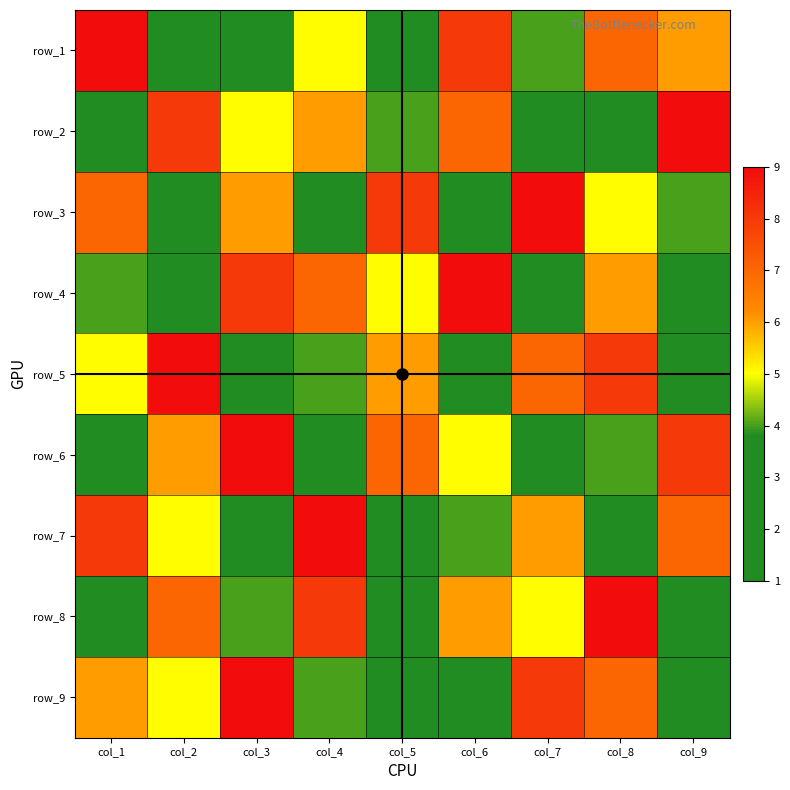

True or false: row_7 has a value of 1 at col_9.

False